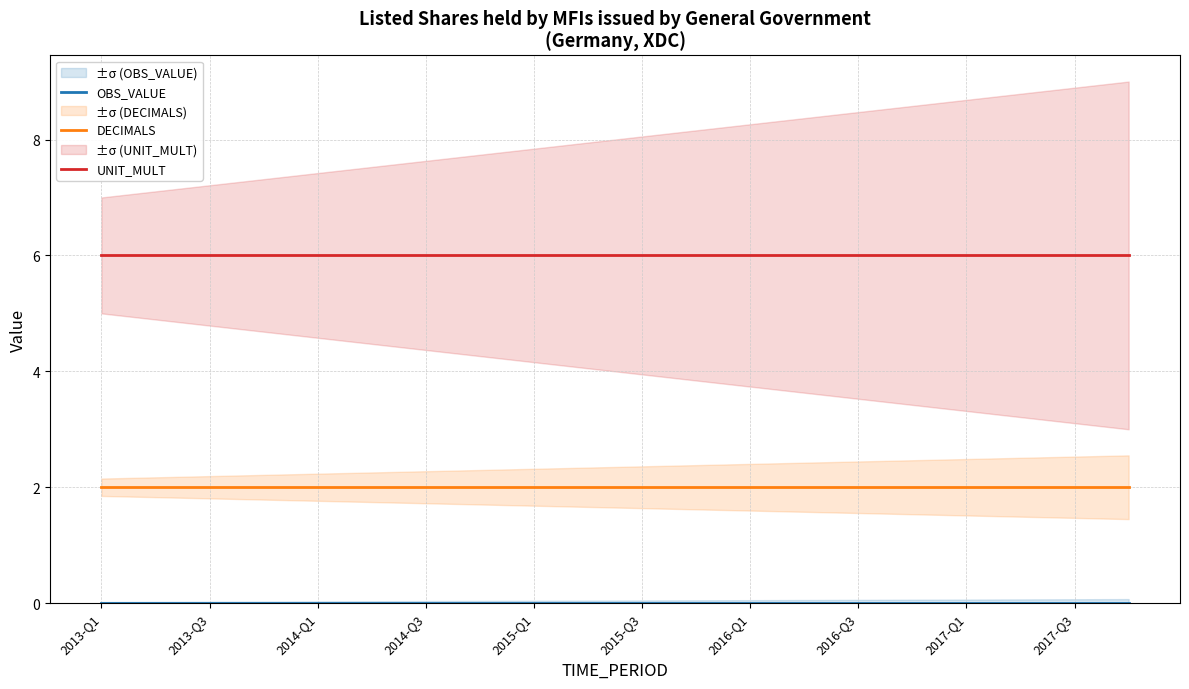

List the series in order of their peak value, highest first.

UNIT_MULT, DECIMALS, OBS_VALUE